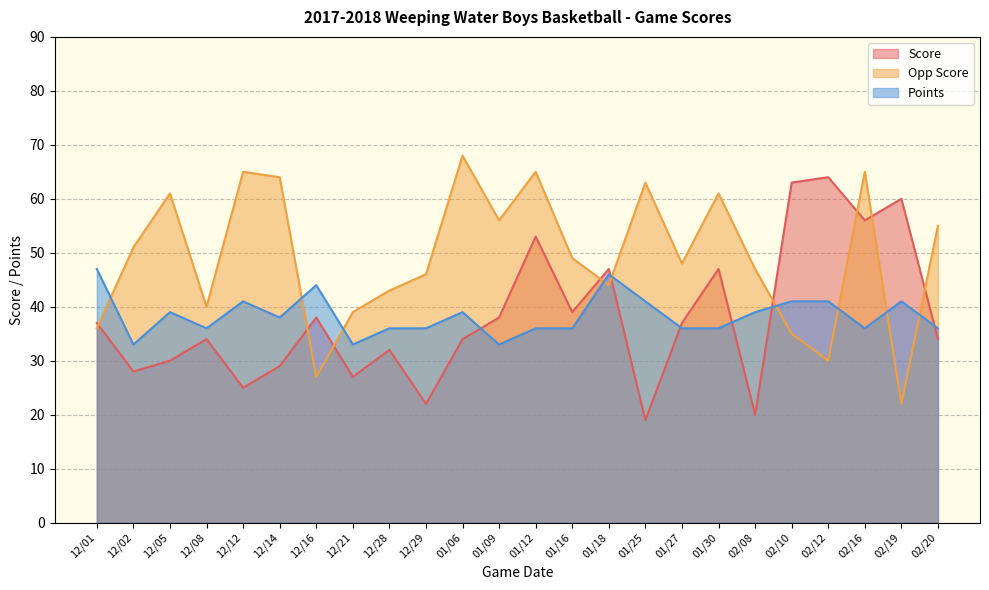

What is the difference between the second highest and minimum values in the Opp Score series?

43